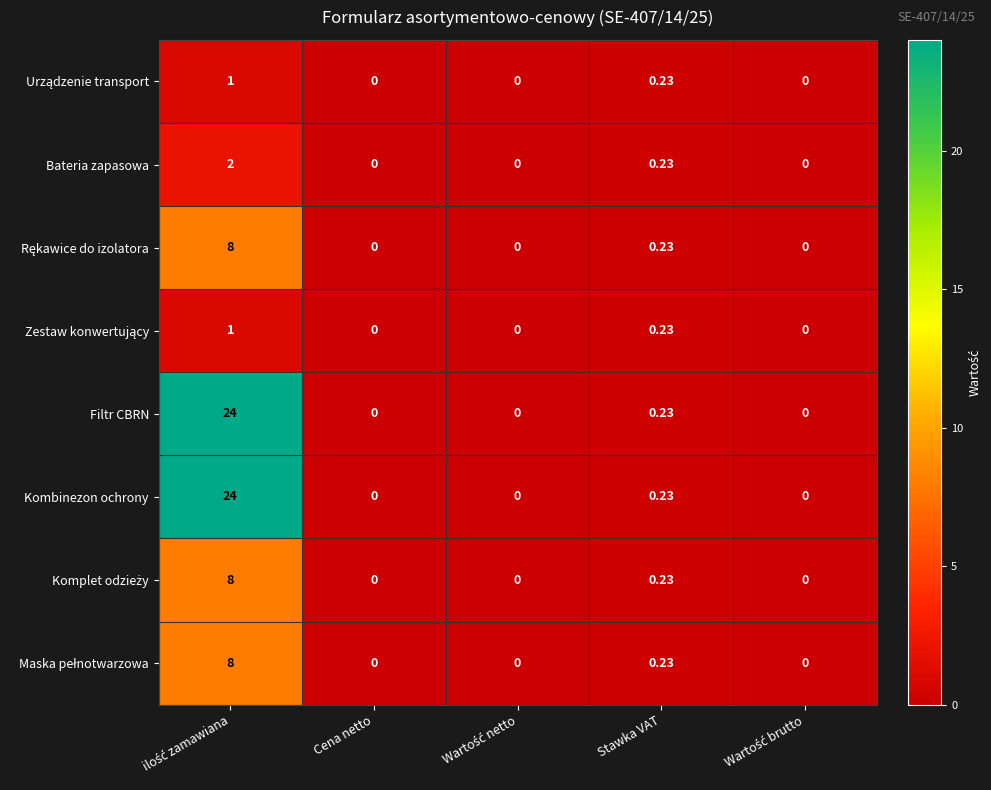

At which label is Filtr CBRN closest to 12?

Stawka VAT